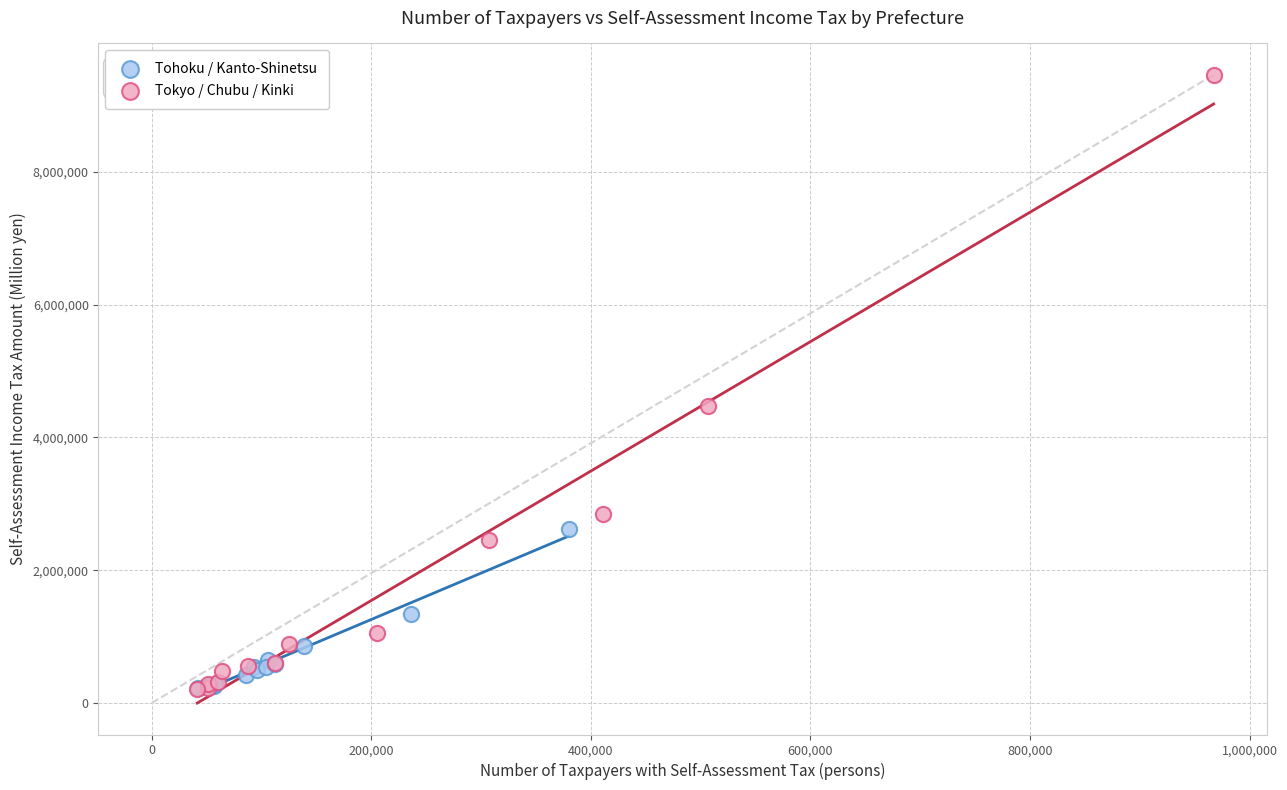

Which series has the largest Y range (max minus min)?

Tokyo / Chubu / Kinki